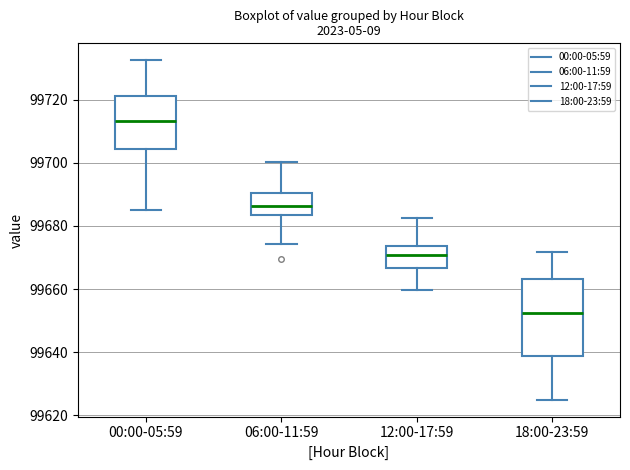

Where does the upper whisker of the box for 00:00-05:59 end on the y-axis? The values are not printed on the chart, so give them approximately, as read against the axis.

99732